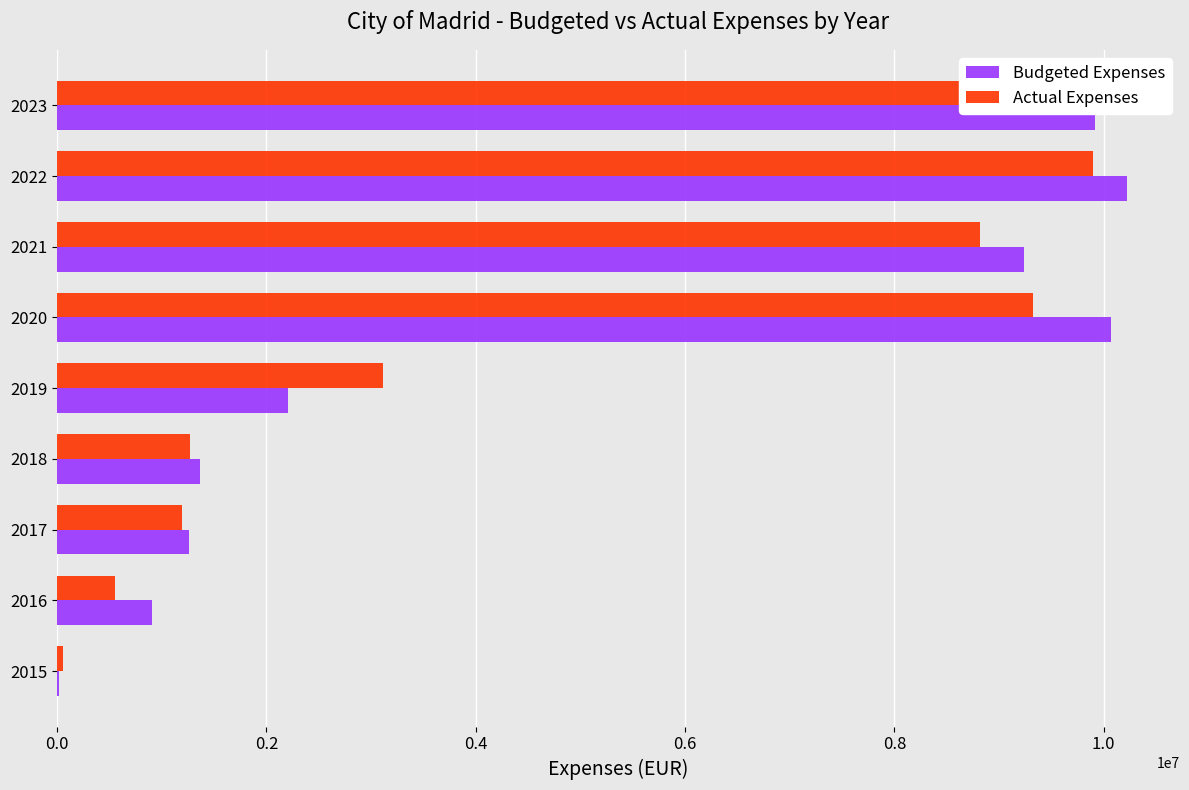

What are all the series names shown in the legend?

Budgeted Expenses, Actual Expenses